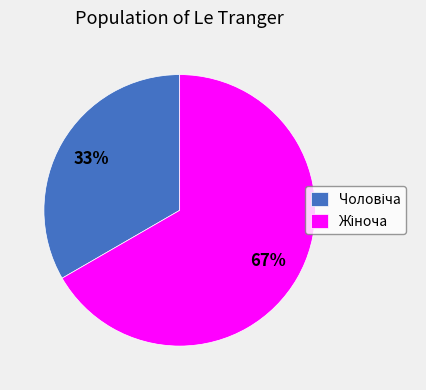

To the nearest percent, what is the average slice percentage?

50%